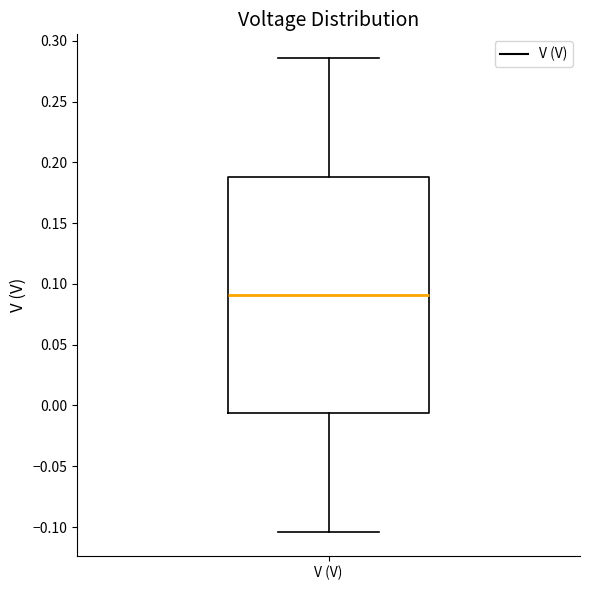

Read this box plot against the y-axis: the position of the median line, the range covered by the box, and the ends of both whiskers. The values are not printed on the chart, so give them approximately, as read against the axis.

median 0.090, box -0.005 to 0.190, whiskers -0.105 to 0.285